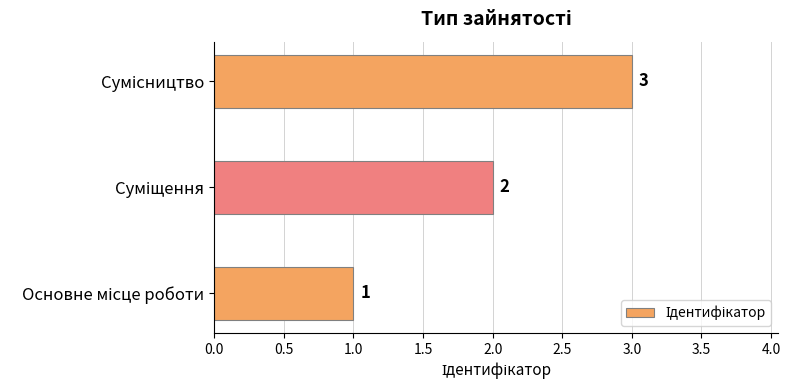

How many values are between 1 and 3?

3